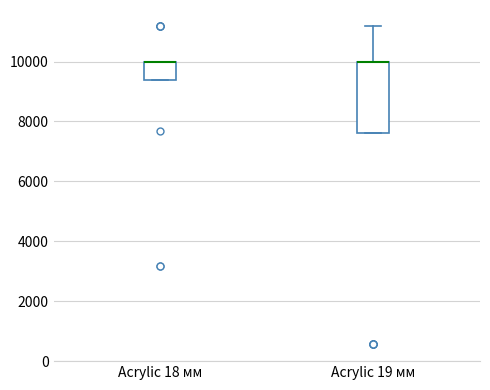

Reading left to right, transcribe this box plot: for each box, give where its median line is, the range the box spans, and where its two whiskers end, as read against the y-axis. The values are not printed on the chart, so give them approximately, as read against the axis.

Acrylic 18 мм: median 10000 (drawn on the box's upper edge), box 9400 to 10000, whiskers 9400 to 10000
Acrylic 19 мм: median 10000 (drawn on the box's upper edge), box 7600 to 10000, whiskers 7600 to 11200